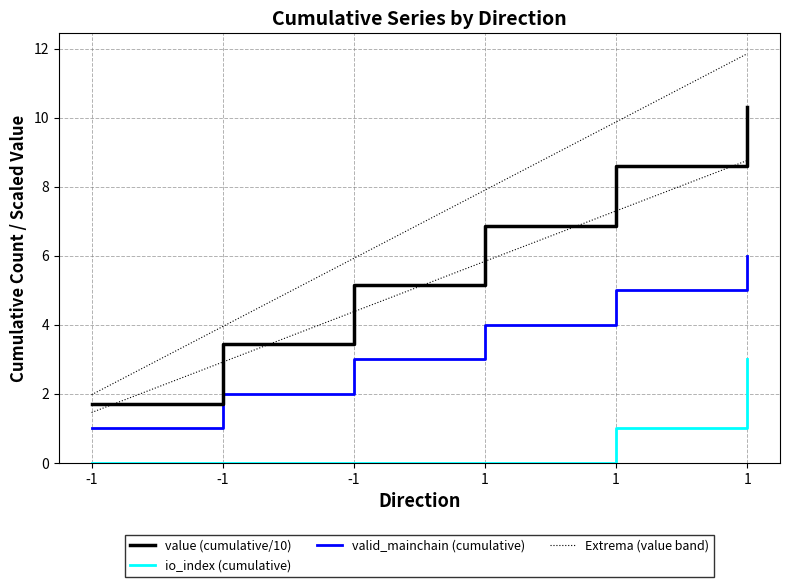

What value does the value (cumulative/10) series have at 1?

8.6